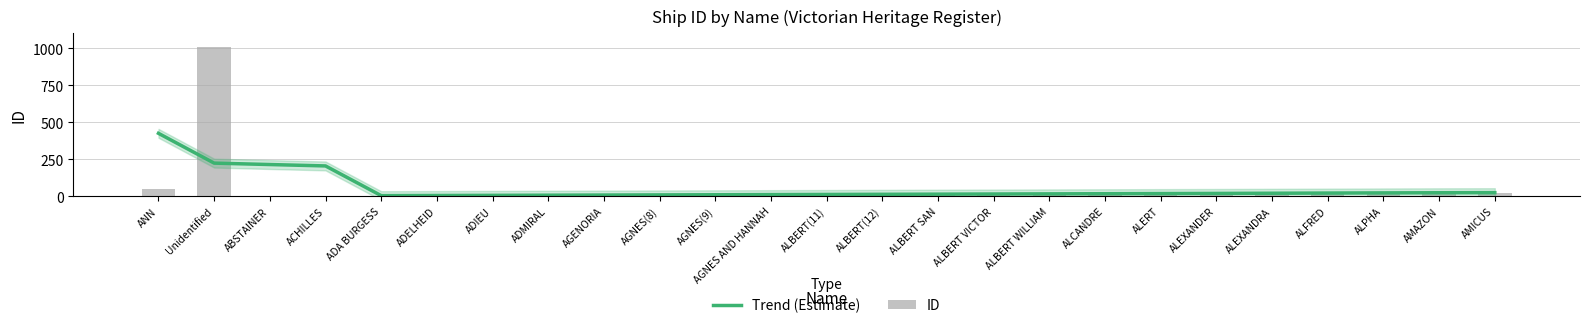

What is the smallest value displayed?

1.0